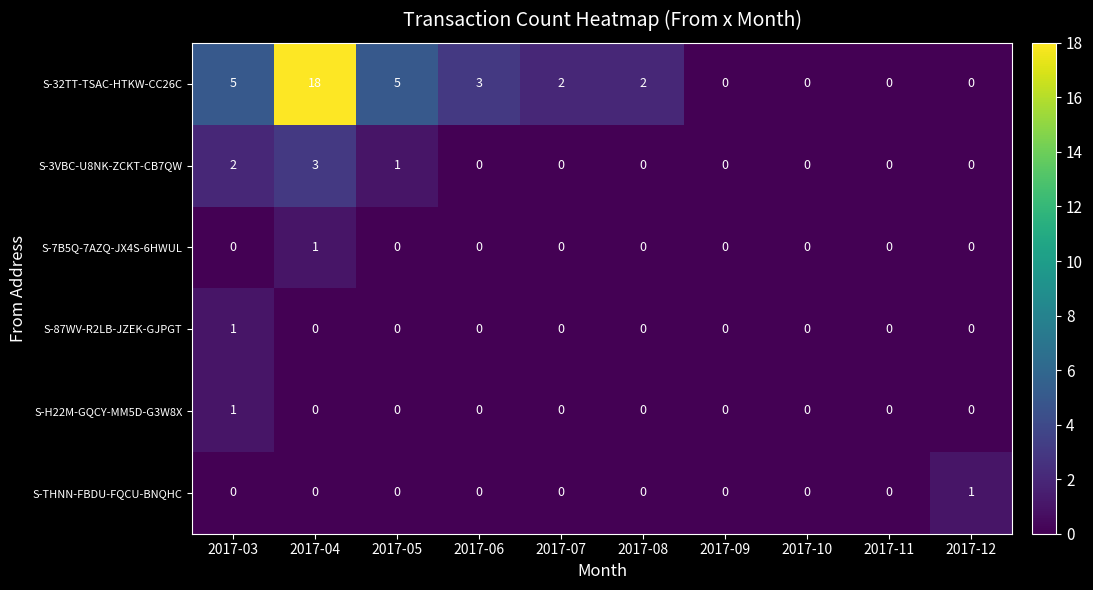

What is the maximum value shown in the chart?

18